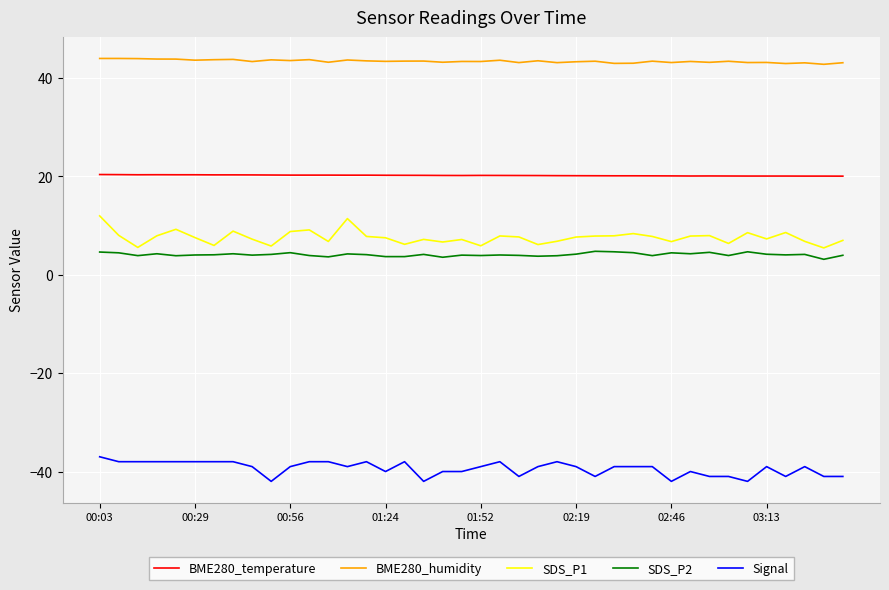

Which series has the largest total across all categories?

BME280_humidity